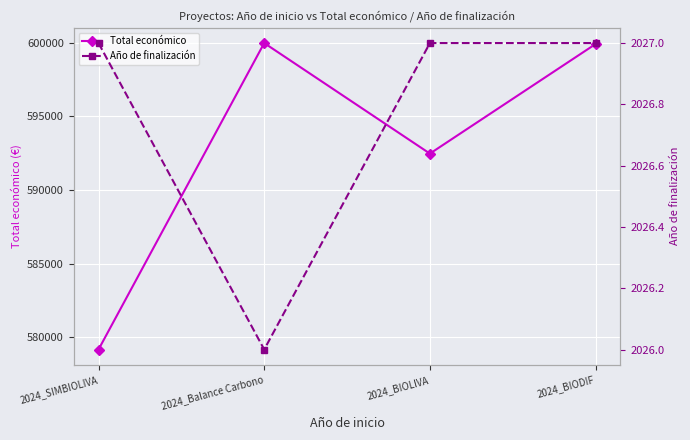

What is the difference between the highest and lowest values at 2024_BIOLIVA?

590448